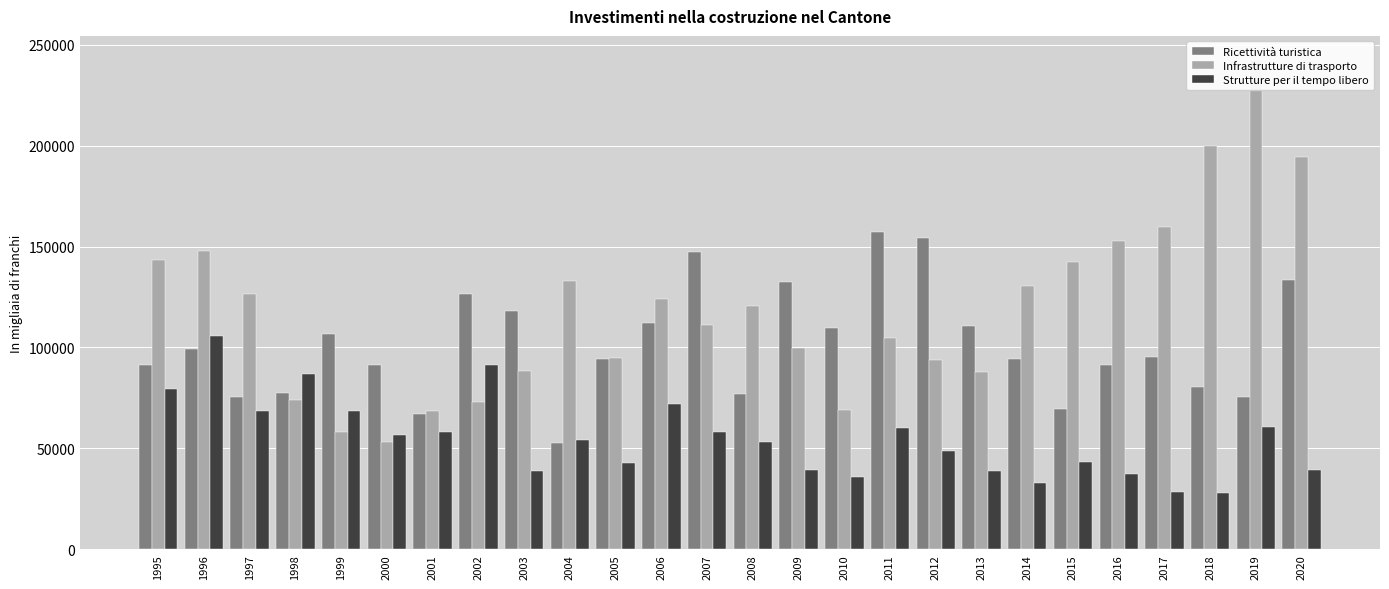

List the labels in order of Ricettività turistica value, smallest first.

2004, 2001, 2015, 1997, 2019, 2008, 1998, 2018, 2016, 2000, 1995, 2014, 2005, 2017, 1996, 1999, 2010, 2013, 2006, 2003, 2002, 2009, 2020, 2007, 2012, 2011